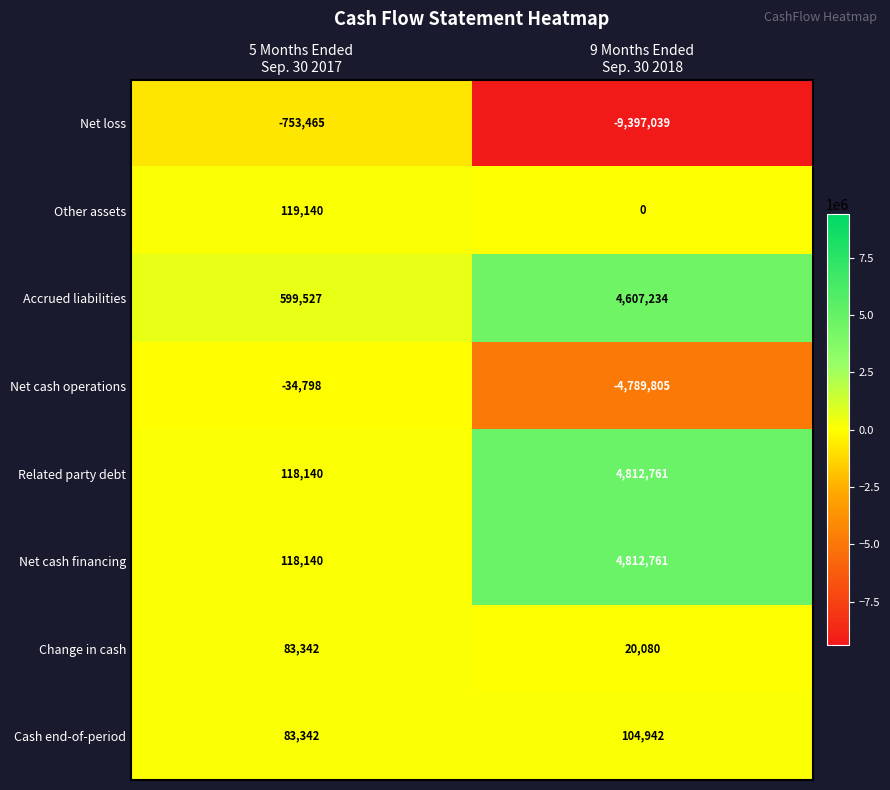

What is the difference between the maximum and minimum values in the Accrued liabilities series?

4007707